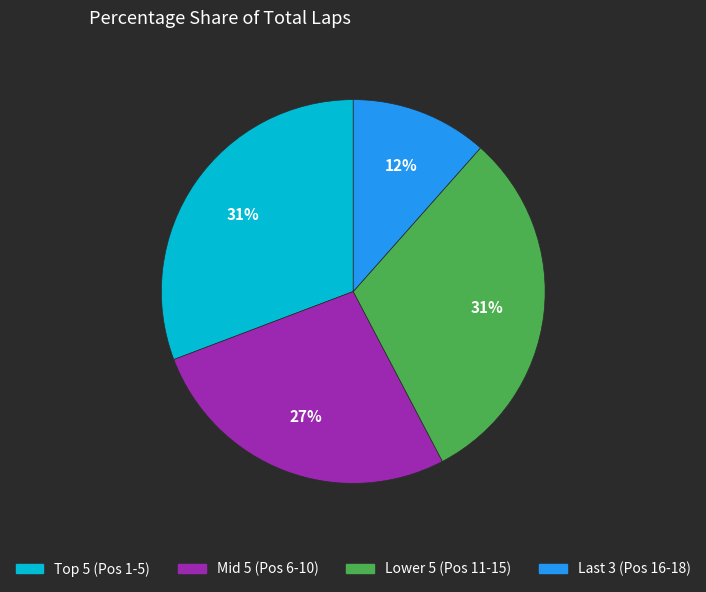

Is there any slice that represents more than half of the pie?

No